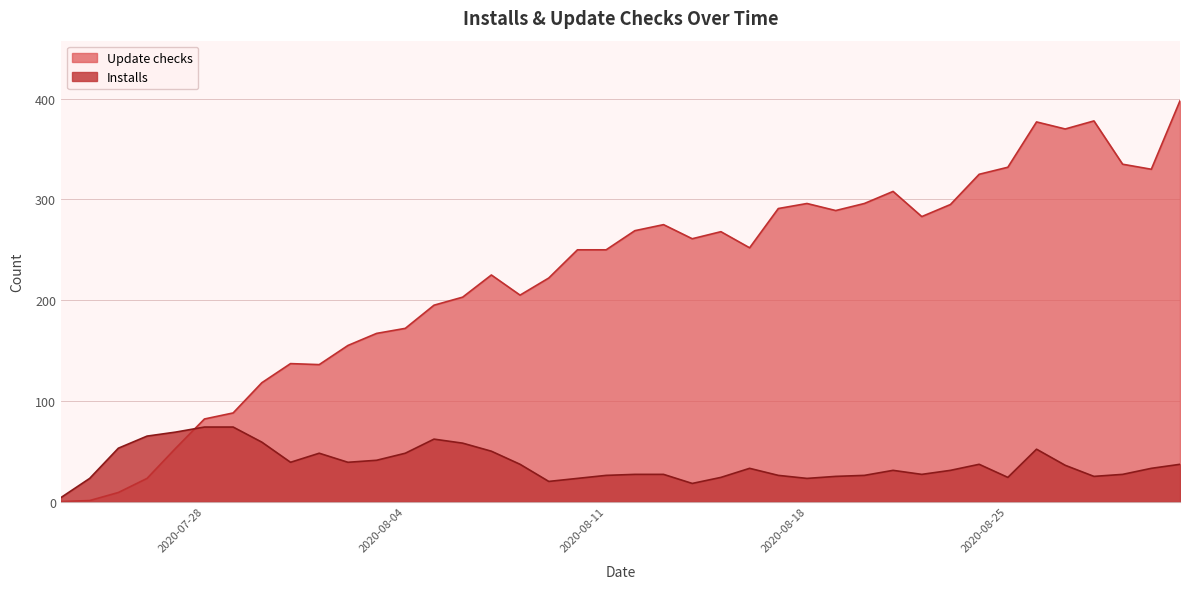

Reading left to right, what are all the values shown in this chart?

Update checks: 2020-07-23=0	2020-07-24=1	2020-07-25=9	2020-07-26=23	2020-07-27=53	2020-07-28=82	2020-07-29=88	2020-07-30=118	2020-07-31=137	2020-08-01=136	2020-08-02=155	2020-08-03=167	2020-08-04=172	2020-08-05=195	2020-08-06=203	2020-08-07=225	2020-08-08=205	2020-08-09=222	2020-08-10=250	2020-08-11=250	2020-08-12=269	2020-08-13=275	2020-08-14=261	2020-08-15=268	2020-08-16=252	2020-08-17=291	2020-08-18=296	2020-08-19=289	2020-08-20=296	2020-08-21=308	2020-08-22=283	2020-08-23=295	2020-08-24=325	2020-08-25=332	2020-08-26=377	2020-08-27=370	2020-08-28=378	2020-08-29=335	2020-08-30=330	2020-08-31=398
Installs: 2020-07-23=4	2020-07-24=23	2020-07-25=53	2020-07-26=65	2020-07-27=69	2020-07-28=74	2020-07-29=74	2020-07-30=59	2020-07-31=39	2020-08-01=48	2020-08-02=39	2020-08-03=41	2020-08-04=48	2020-08-05=62	2020-08-06=58	2020-08-07=50	2020-08-08=37	2020-08-09=20	2020-08-10=23	2020-08-11=26	2020-08-12=27	2020-08-13=27	2020-08-14=18	2020-08-15=24	2020-08-16=33	2020-08-17=26	2020-08-18=23	2020-08-19=25	2020-08-20=26	2020-08-21=31	2020-08-22=27	2020-08-23=31	2020-08-24=37	2020-08-25=24	2020-08-26=52	2020-08-27=36	2020-08-28=25	2020-08-29=27	2020-08-30=33	2020-08-31=37